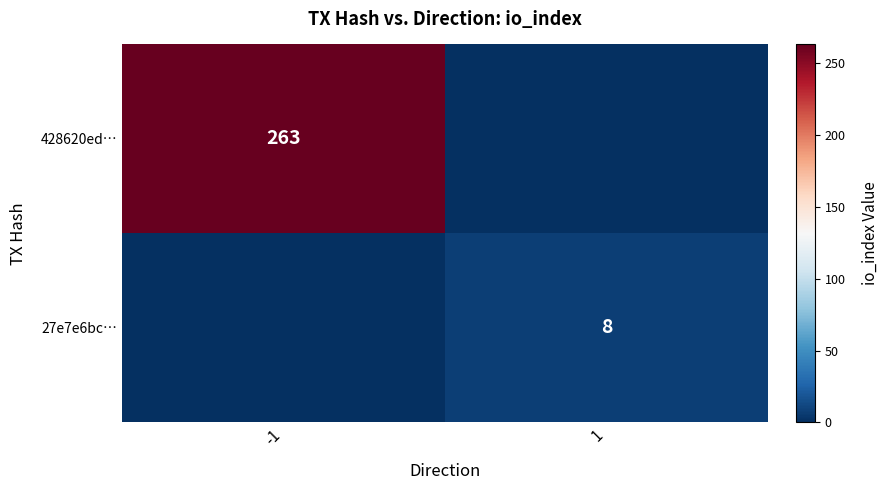

The 428620ed… series shows 77 at -1. True or false?

False